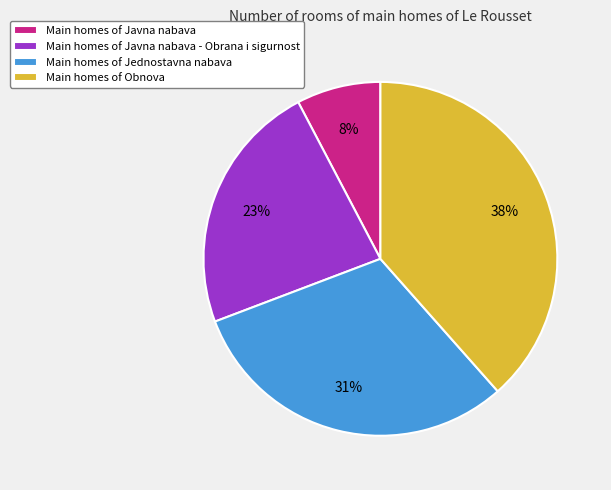

Which category has the smallest portion of the pie?

Main homes of Javna nabava